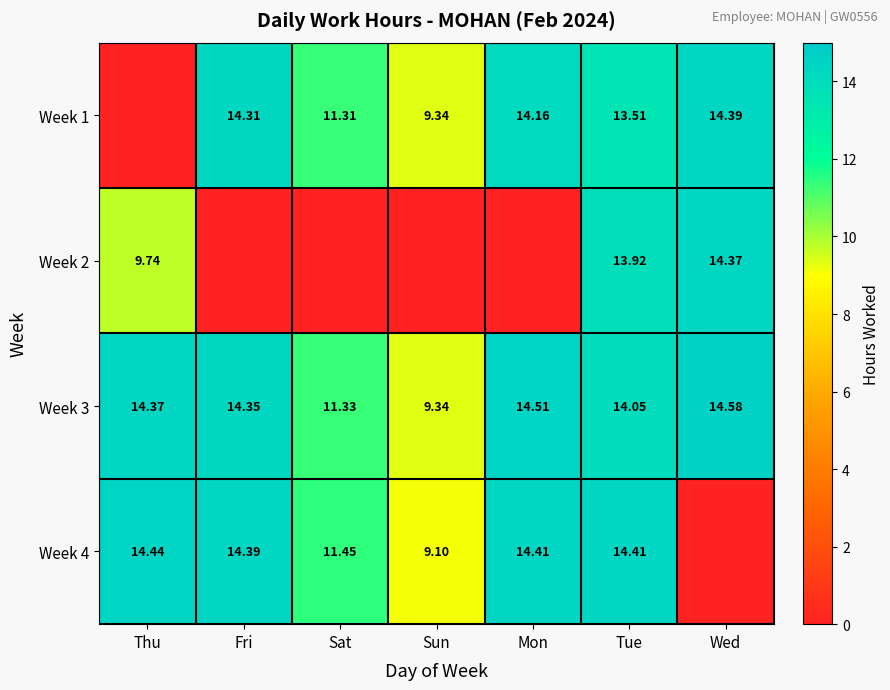

Is the value of Week 4 at Mon greater than the value of Week 1 at Tue?

Yes